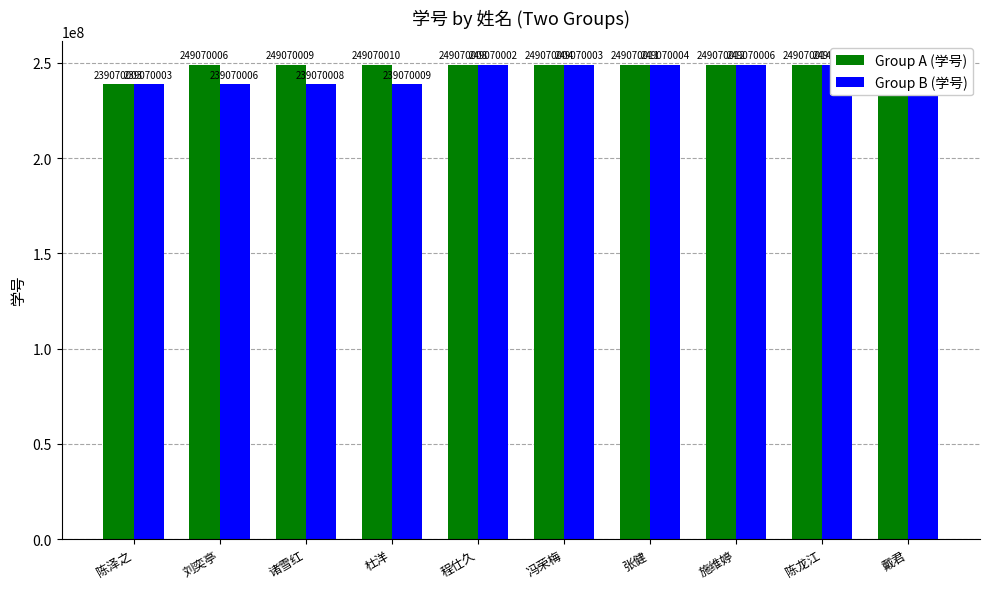

At how many categories does at least one series exceed 243077817?

9